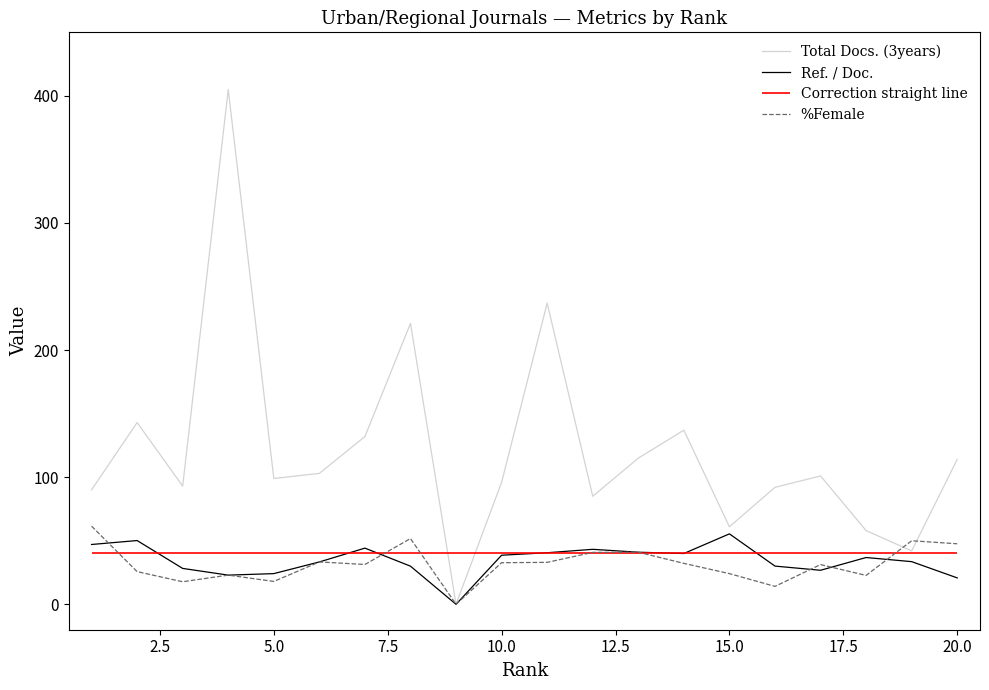

True or false: %Female has a value of 47.6 at 20.0.

True